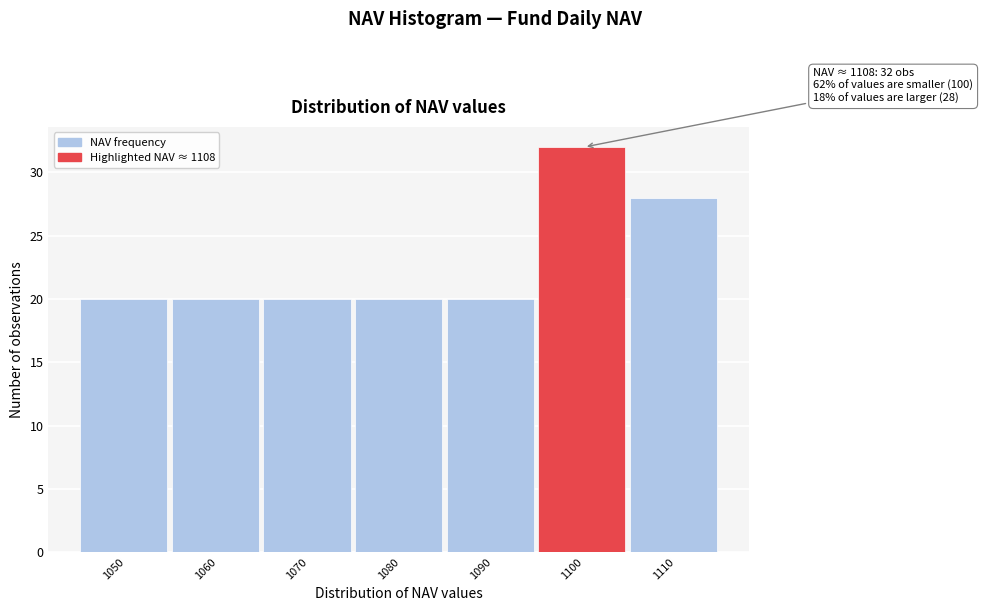

Reading left to right, list all the values displayed in this chart.

20	20	20	20	20	32	28